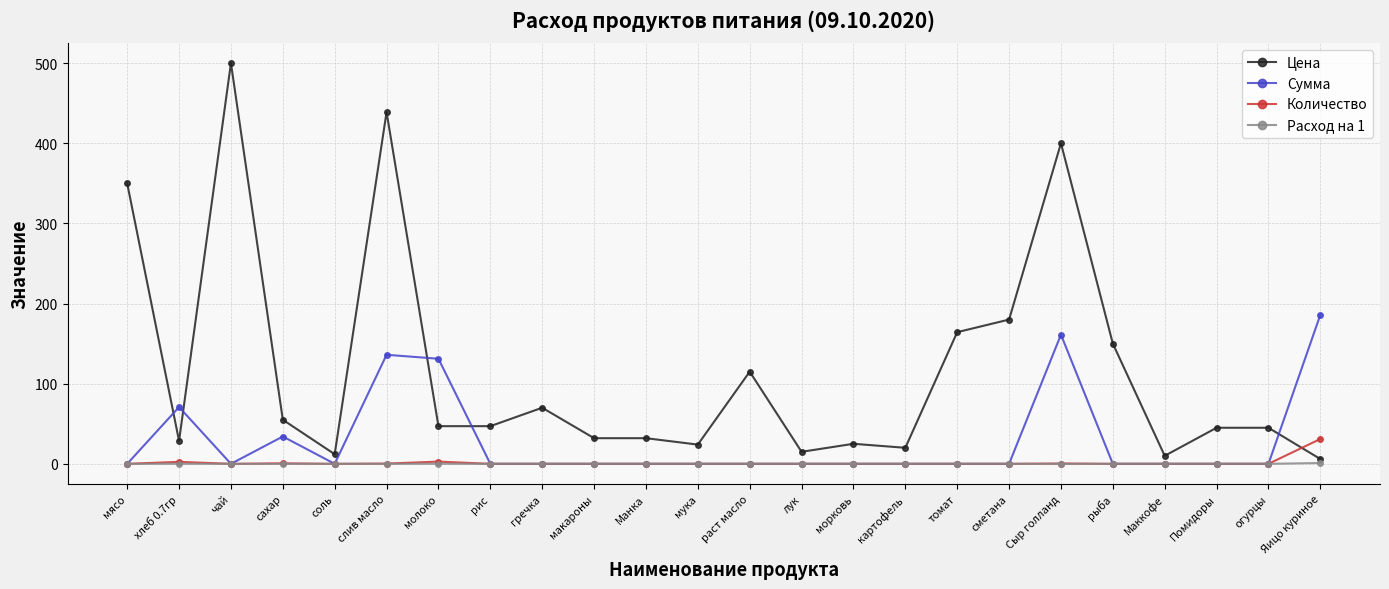

Is this an area chart (filled region under the line)?

No